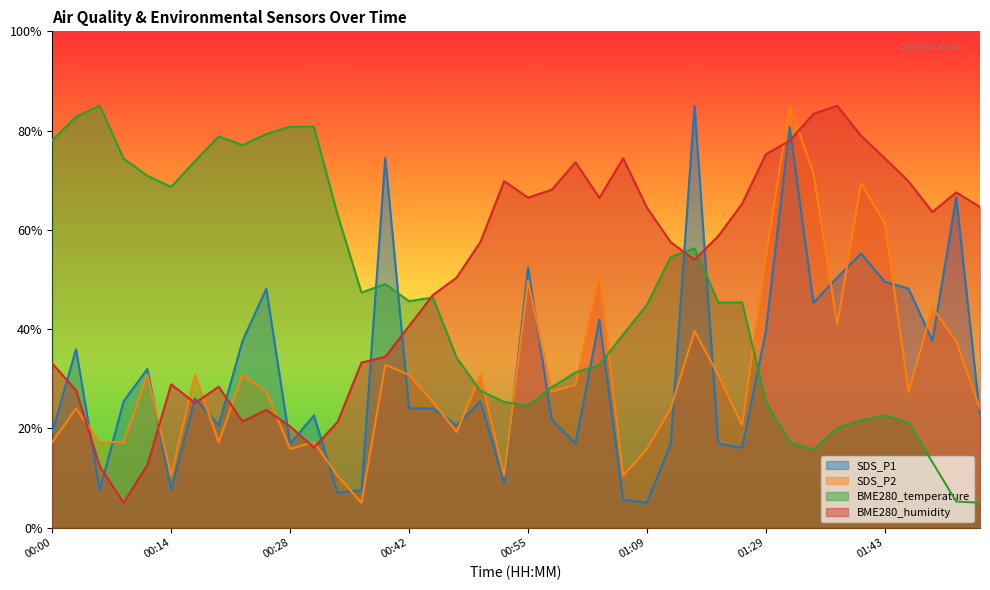

Rank the series by their maximum value, from highest to lowest.

SDS_P1, SDS_P2, BME280_temperature, BME280_humidity